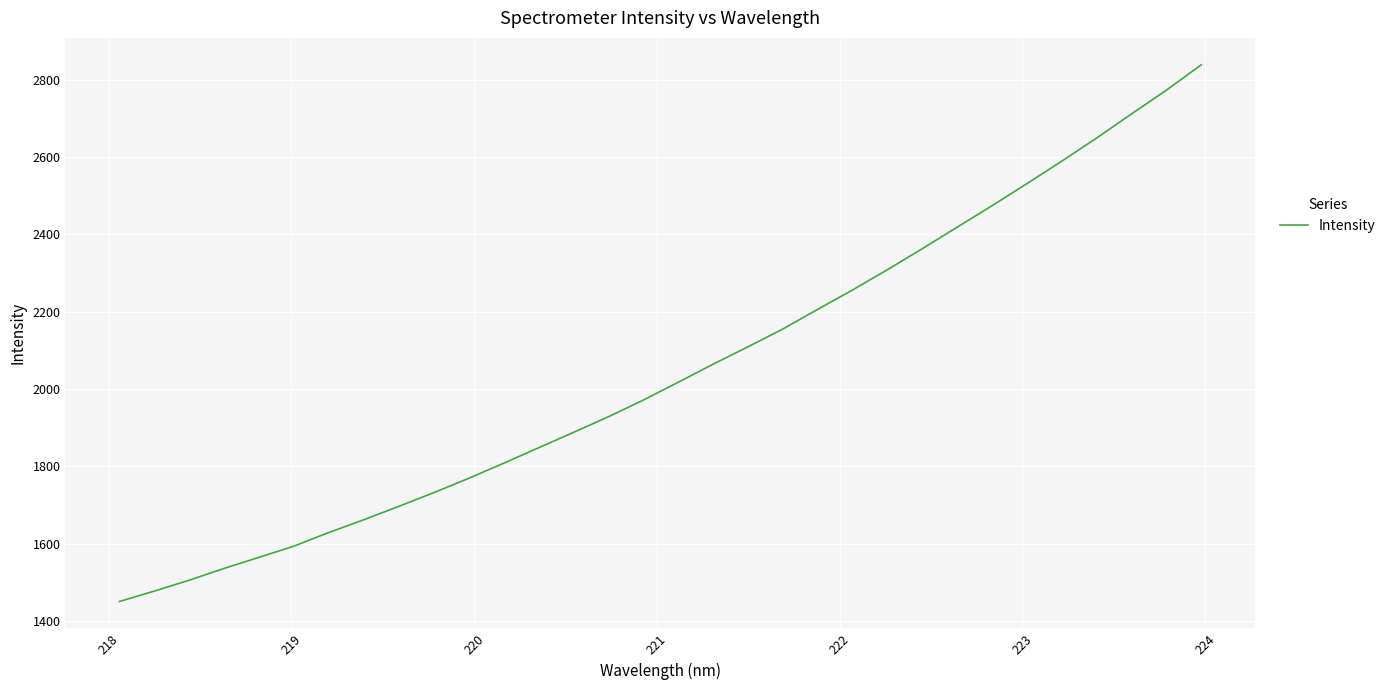

What is the maximum value shown in the chart?

2838.4